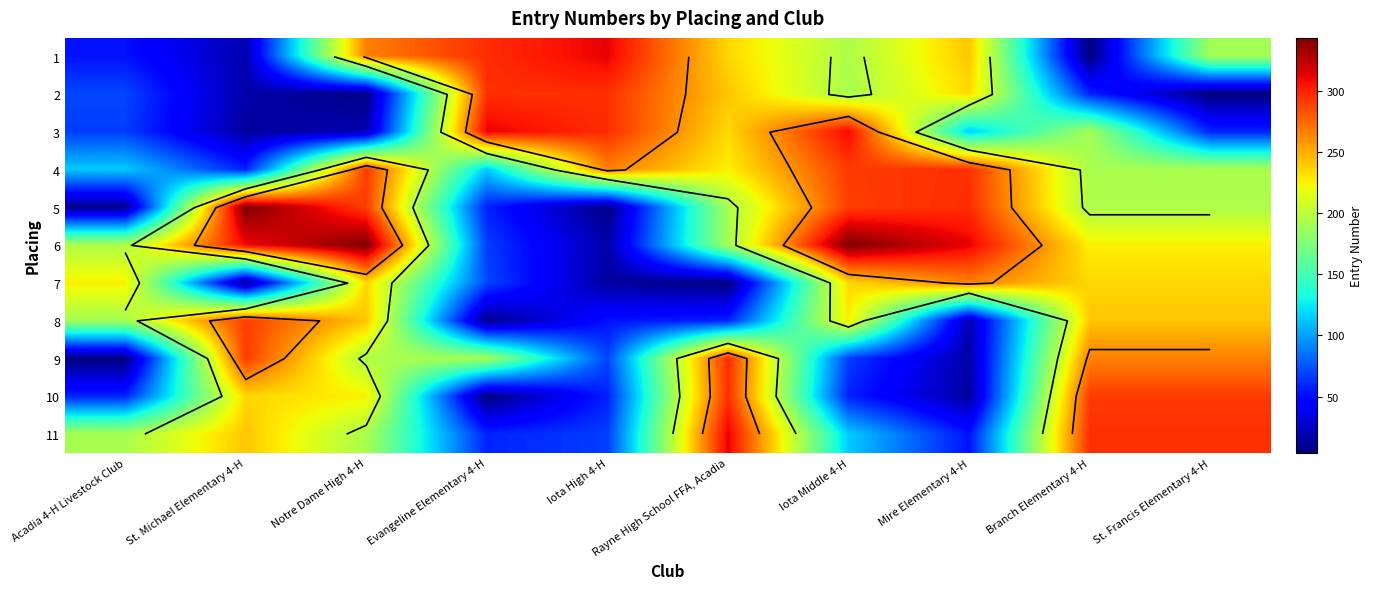

Rank the series at Acadia 4-H Livestock Club from lowest to highest value.

9, 5, 1, 10, 3, 2, 4, 8, 11, 6, 7